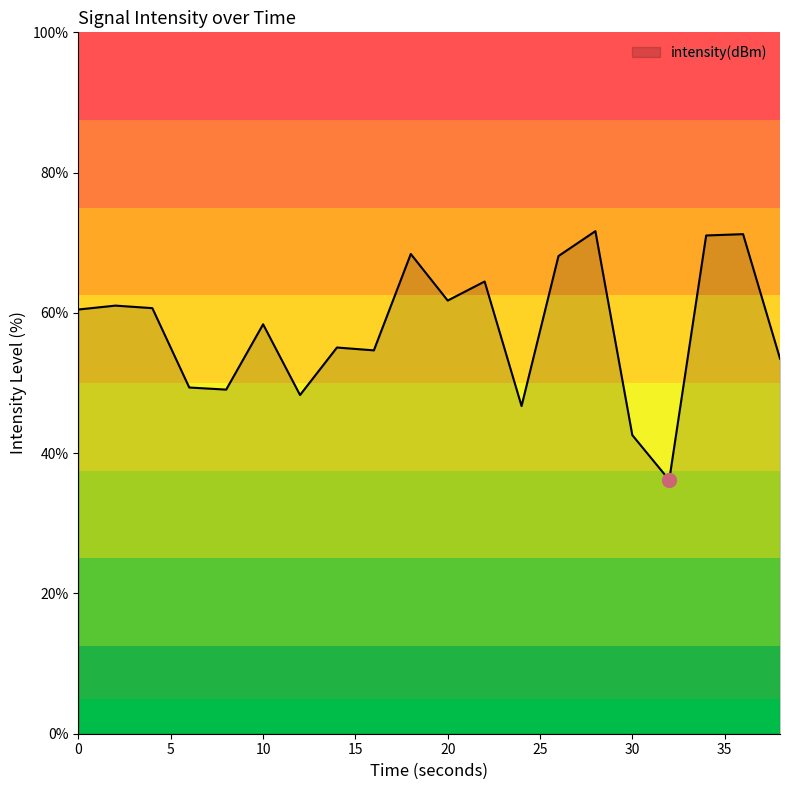

What is the difference between the maximum and minimum values?

35.5